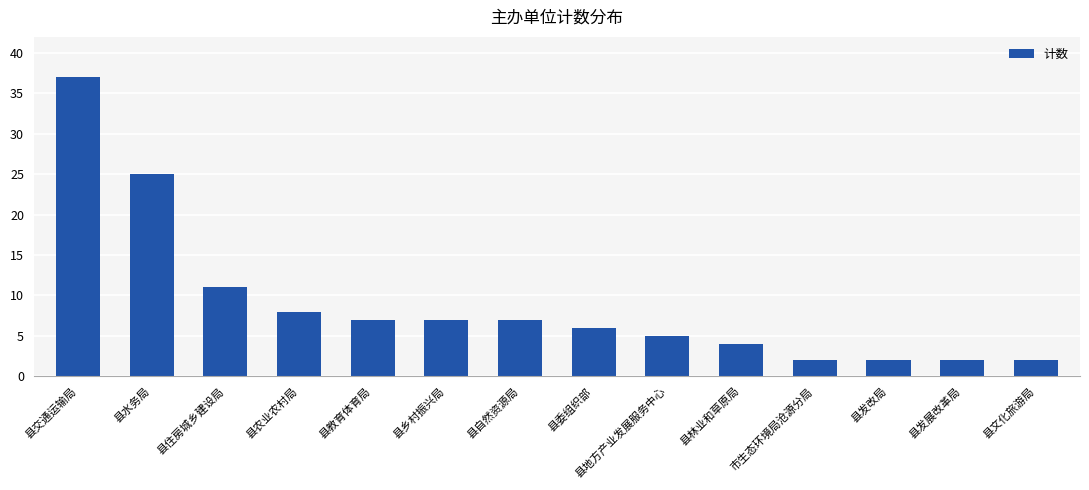

Is it true that the value at 县农业农村局 is 8?

True